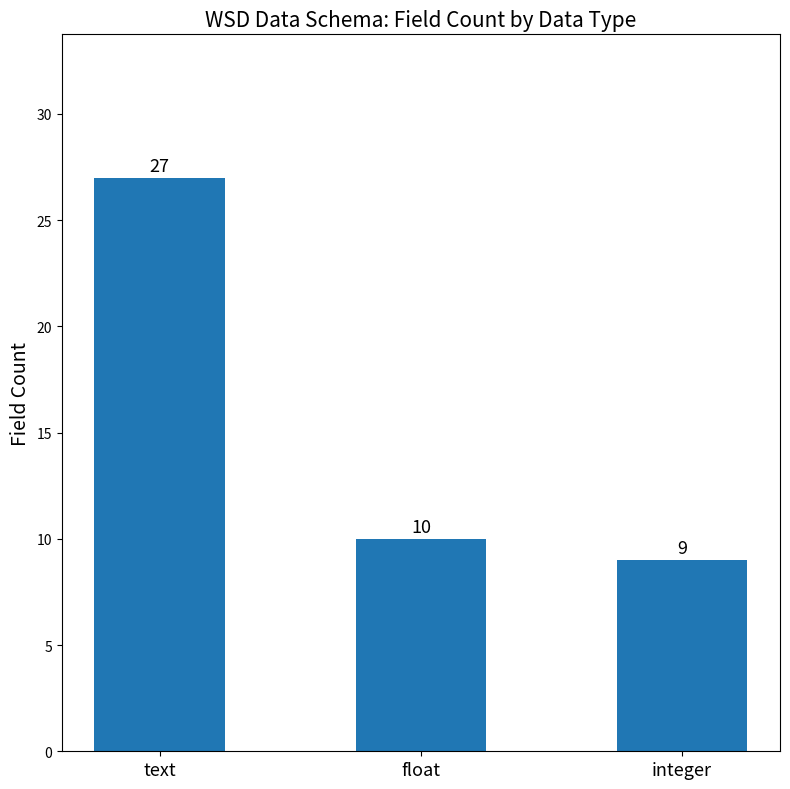

Reading right to left, transcribe all the data shown in this chart.

integer=9	float=10	text=27